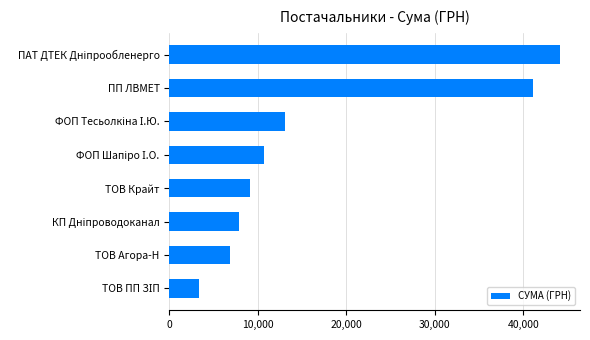

How many data points are less than 10733?

4